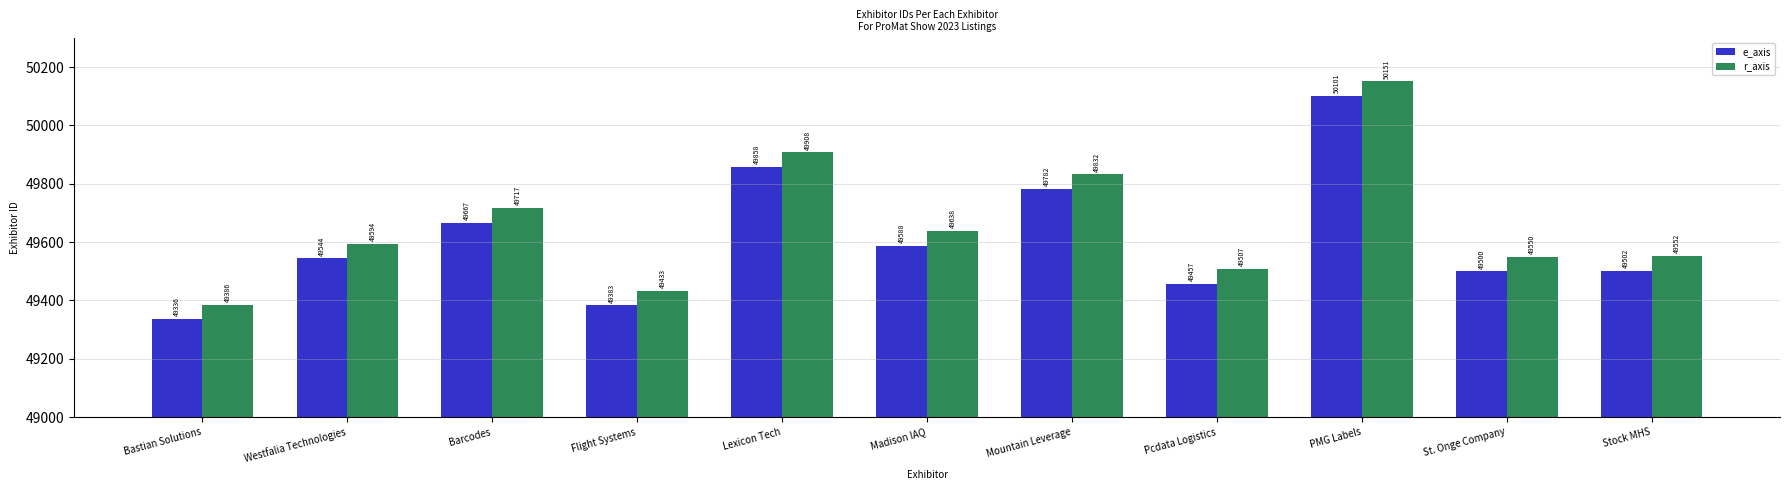

What is the difference between the second highest and second lowest values in the e_axis series?

475